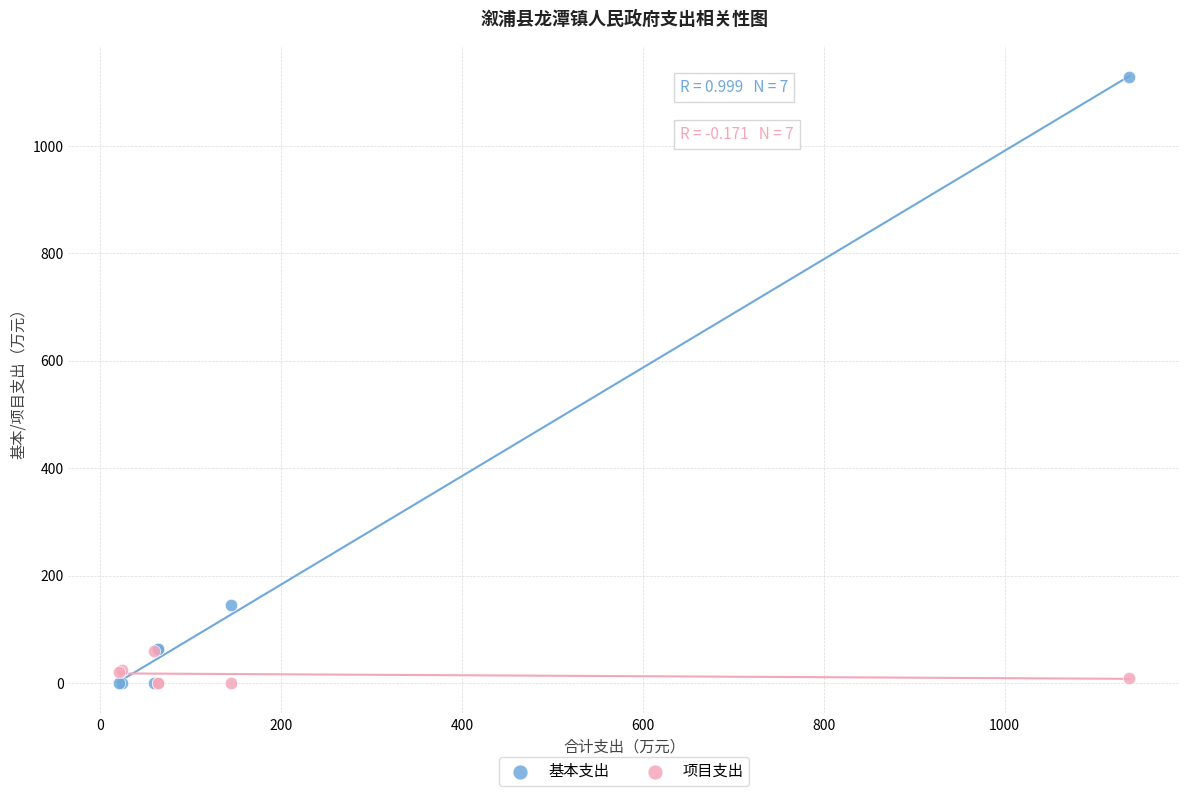

In the 基本支出 series, what Y value is closest to 564?

144.9